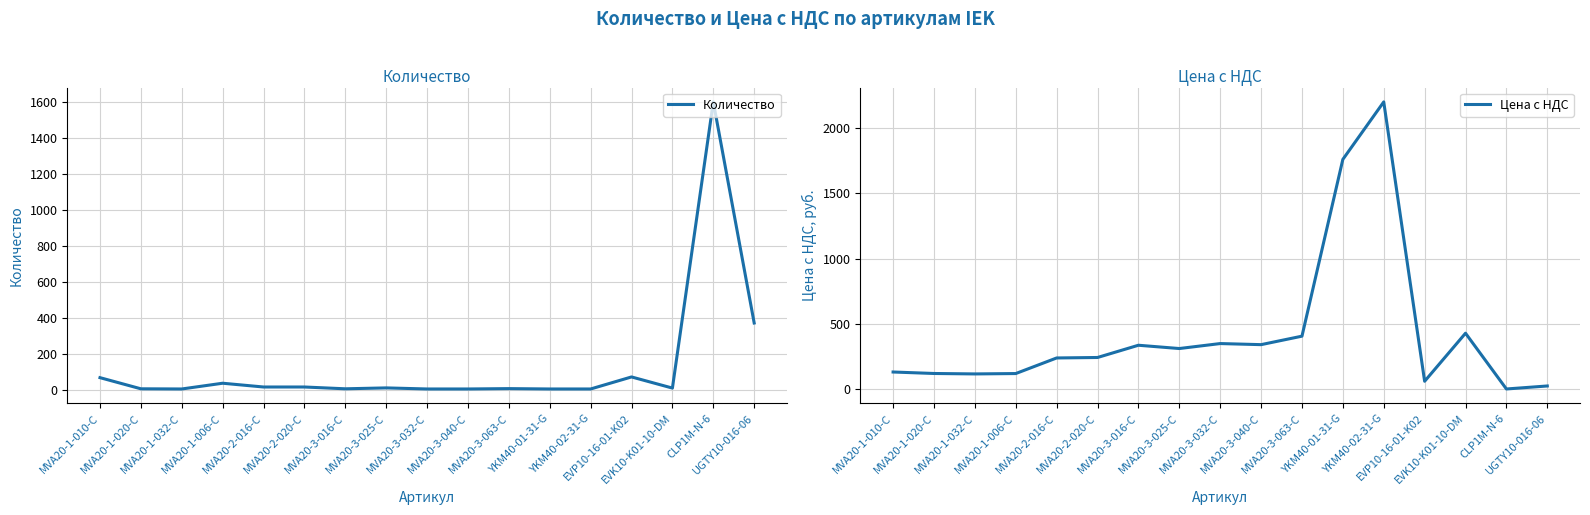

Reading left to right, what are all the values shown in this chart?

Количество: MVA20-1-010-C=66.0	MVA20-1-020-C=4.0	MVA20-1-032-C=3.0	MVA20-1-006-C=35.0	MVA20-2-016-C=14.0	MVA20-2-020-C=14.0	MVA20-3-016-C=4.0	MVA20-3-025-C=9.0	MVA20-3-032-C=3.0	MVA20-3-040-C=3.0	MVA20-3-063-C=5.0	YKM40-01-31-G=3.0	YKM40-02-31-G=3.0	EVP10-16-01-K02=70.0	EVK10-K01-10-DM=8.0	CLP1M-N-6=1600.0	UGTY10-016-06=370.0
Цена с НДС: MVA20-1-010-C=131.9	MVA20-1-020-C=120.6	MVA20-1-032-C=117.2	MVA20-1-006-C=120.1	MVA20-2-016-C=239.5	MVA20-2-020-C=243.1	MVA20-3-016-C=336.9	MVA20-3-025-C=311.7	MVA20-3-032-C=349.7	MVA20-3-040-C=341.4	MVA20-3-063-C=406.3	YKM40-01-31-G=1760.0	YKM40-02-31-G=2200.0	EVP10-16-01-K02=61.0	EVK10-K01-10-DM=429.0	CLP1M-N-6=2.0	UGTY10-016-06=25.0